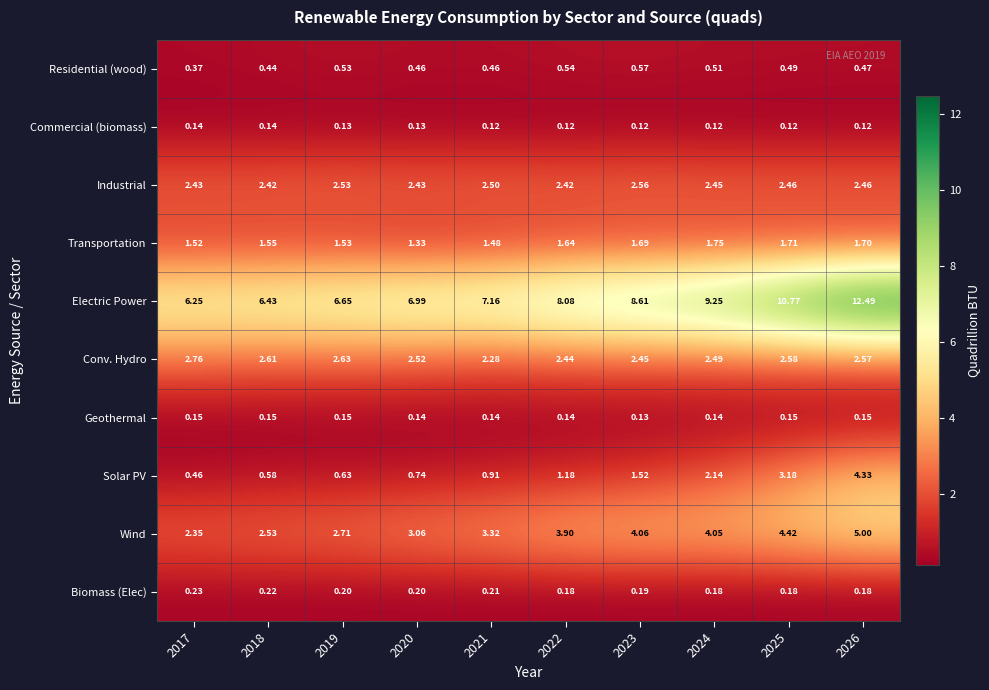

List the series in order of their peak value, lowest first.

Commercial (biomass), Geothermal, Biomass (Elec), Residential (wood), Transportation, Industrial, Conv. Hydro, Solar PV, Wind, Electric Power